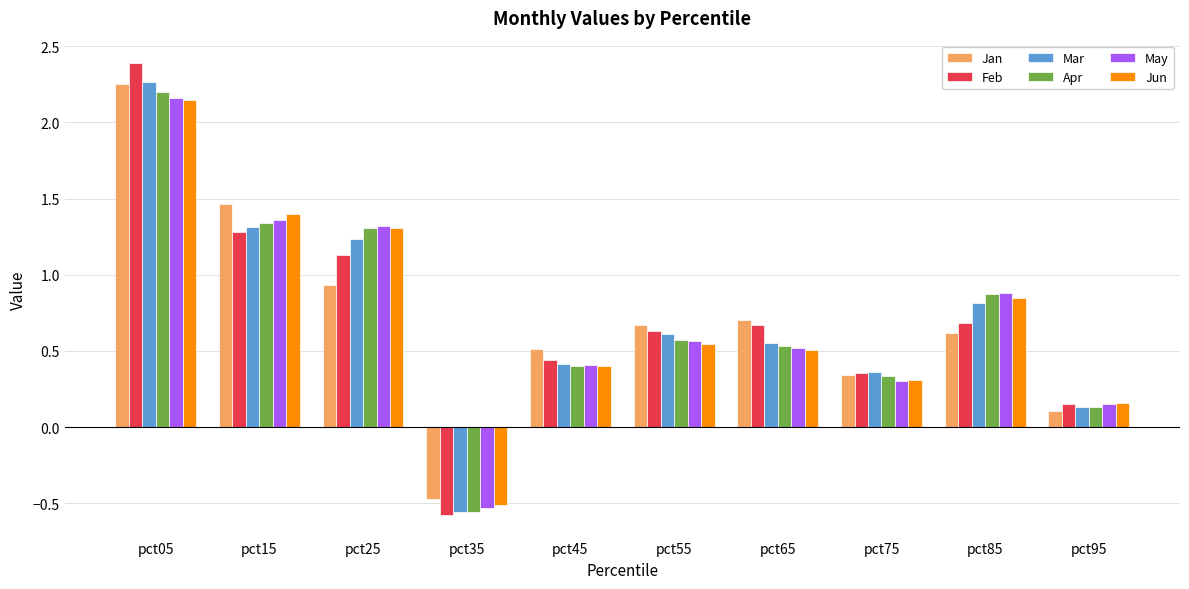

Between pct65 and pct85, which series saw the biggest shift?

May